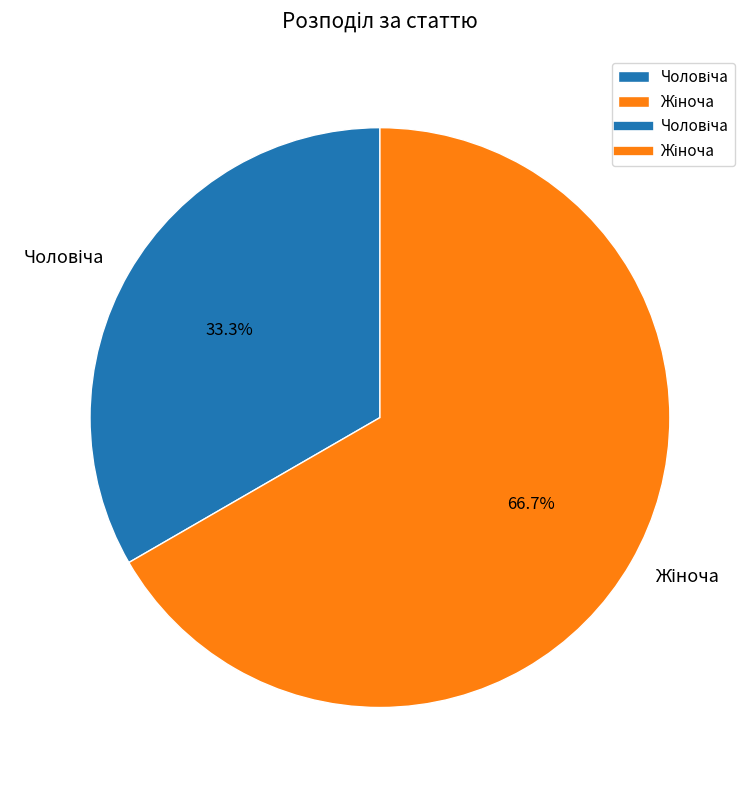

How many slices are in this pie chart?

2